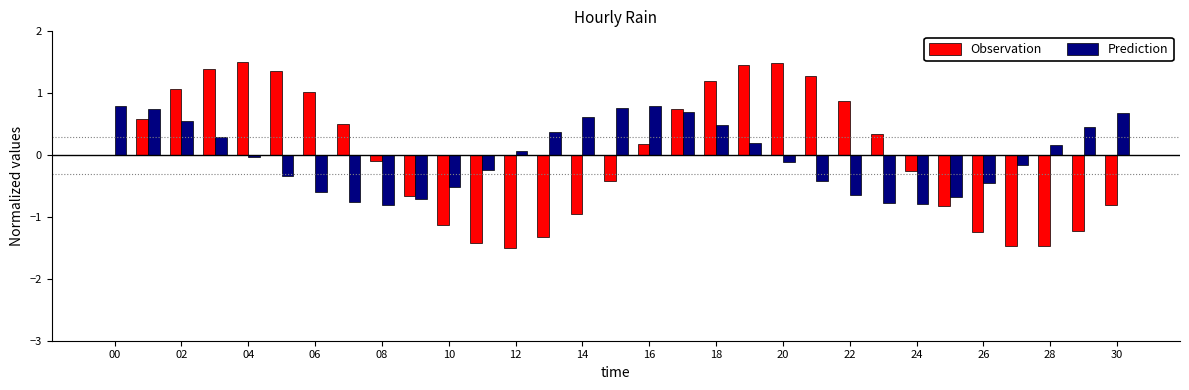

What is the sum of all Prediction values?

-0.3